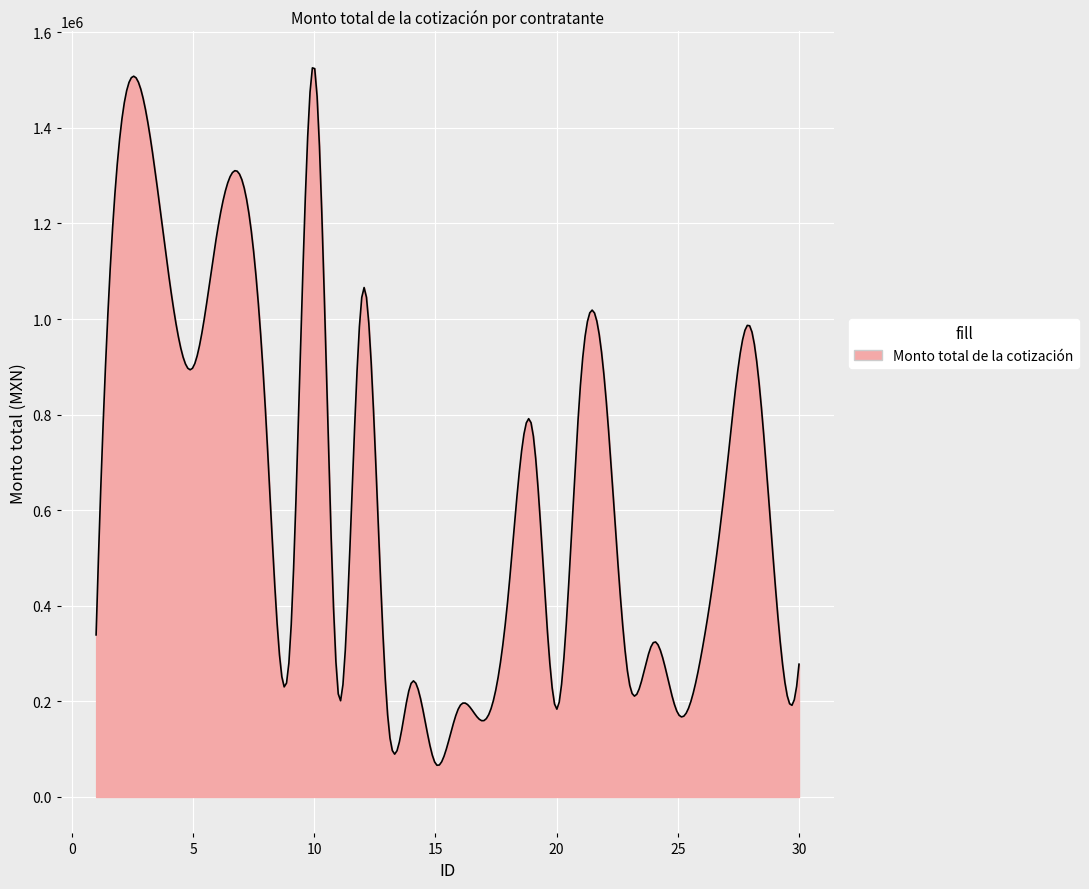

What is the difference between the maximum and minimum values?

1459245.3